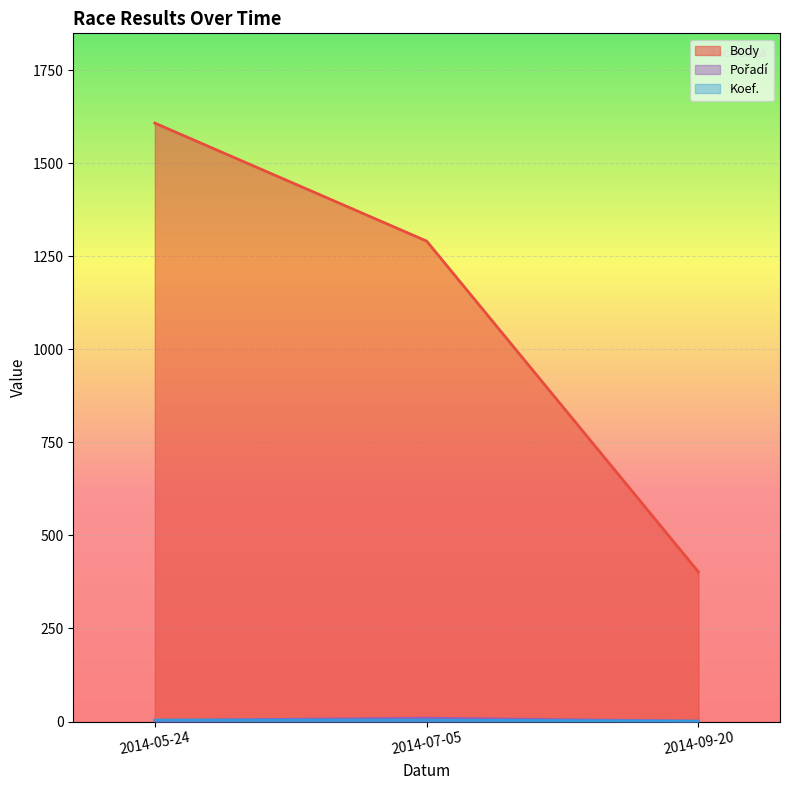

Read the Body value at 2014-09-20.

402